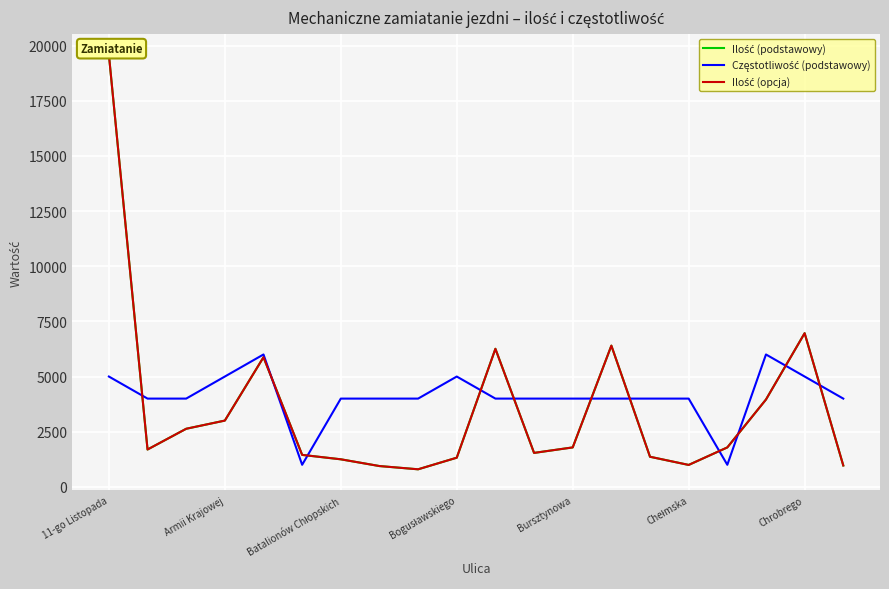

Is it true that Ilość (opcja) equals 1577 at 19?

False